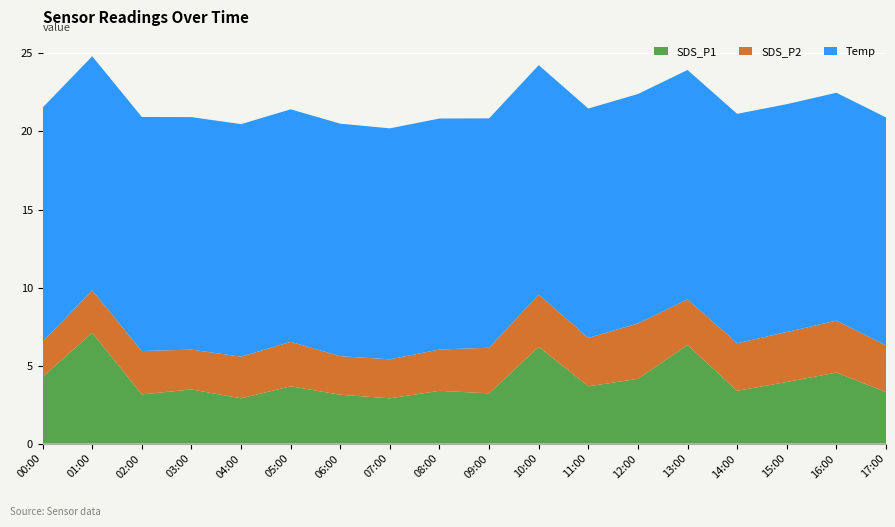

Reading right to left, transcribe all the data shown in this chart.

SDS_P1: 17:00=3.3	16:00=4.5	15:00=4.0	14:00=3.4	13:00=6.3	12:00=4.2	11:00=3.7	10:00=6.2	09:00=3.2	08:00=3.4	07:00=2.9	06:00=3.1	05:00=3.7	04:00=2.9	03:00=3.5	02:00=3.1	01:00=7.1	00:00=4.3
SDS_P2: 17:00=3.0	16:00=3.3	15:00=3.2	14:00=3.0	13:00=2.9	12:00=3.5	11:00=3.1	10:00=3.4	09:00=2.9	08:00=2.6	07:00=2.5	06:00=2.5	05:00=2.9	04:00=2.7	03:00=2.5	02:00=2.8	01:00=2.7	00:00=2.2
Temp: 17:00=14.6	16:00=14.6	15:00=14.6	14:00=14.7	13:00=14.7	12:00=14.7	11:00=14.7	10:00=14.7	09:00=14.7	08:00=14.8	07:00=14.8	06:00=14.9	05:00=14.9	04:00=14.9	03:00=14.9	02:00=15.0	01:00=15.0	00:00=15.0